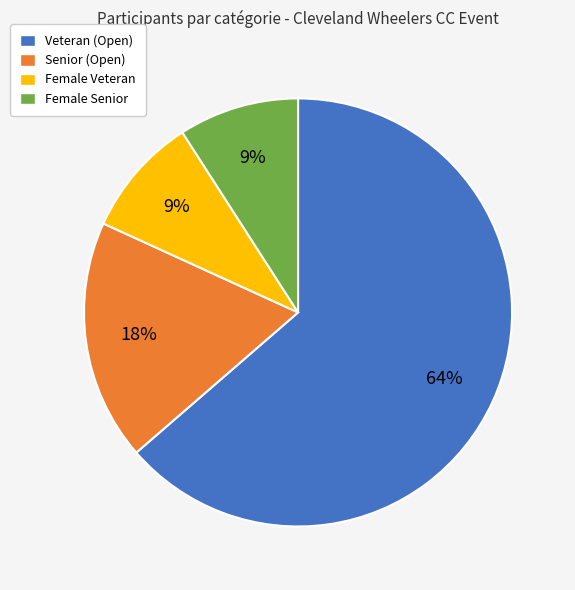

Approximately how many times larger is the value at Female Senior compared to Senior?

0.5